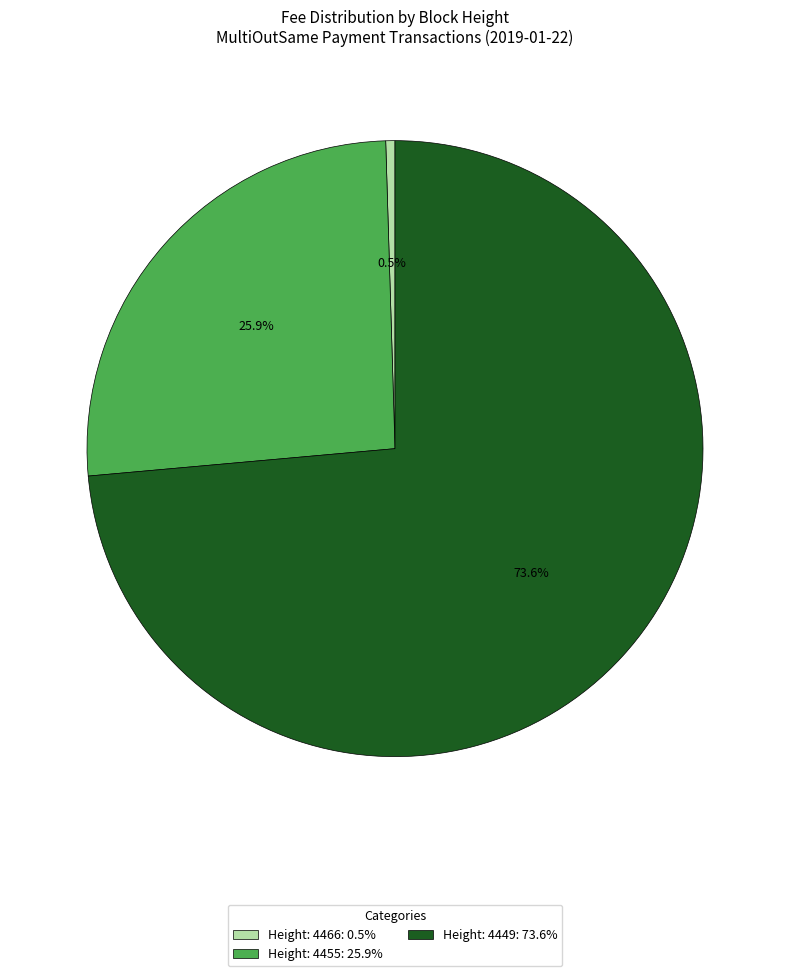

What percentage is the Height: 4455 slice, to the nearest percent?

26%